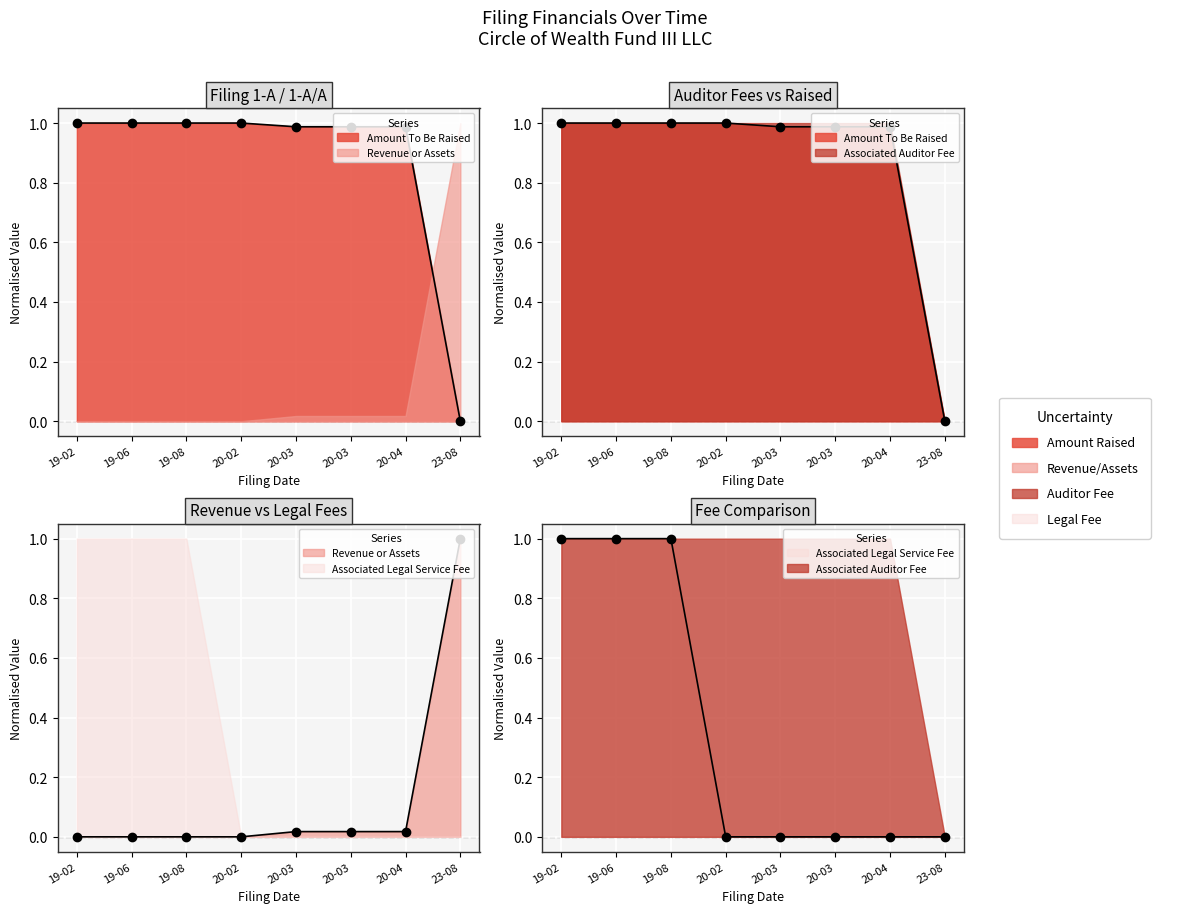

Reading right to left, transcribe all the data shown in this chart.

Amount To Be Raised: 0.0	1.0	1.0	1.0	1.0	1.0	1.0	1.0
Revenue or Assets: 1.0	0.0	0.0	0.0	0.0	0.0	0.0	0.0
Associated Auditor Fee: 0.0	1.0	1.0	1.0	1.0	1.0	1.0	1.0
Associated Legal Service Fee: 0.0	0.0	0.0	0.0	0.0	1.0	1.0	1.0